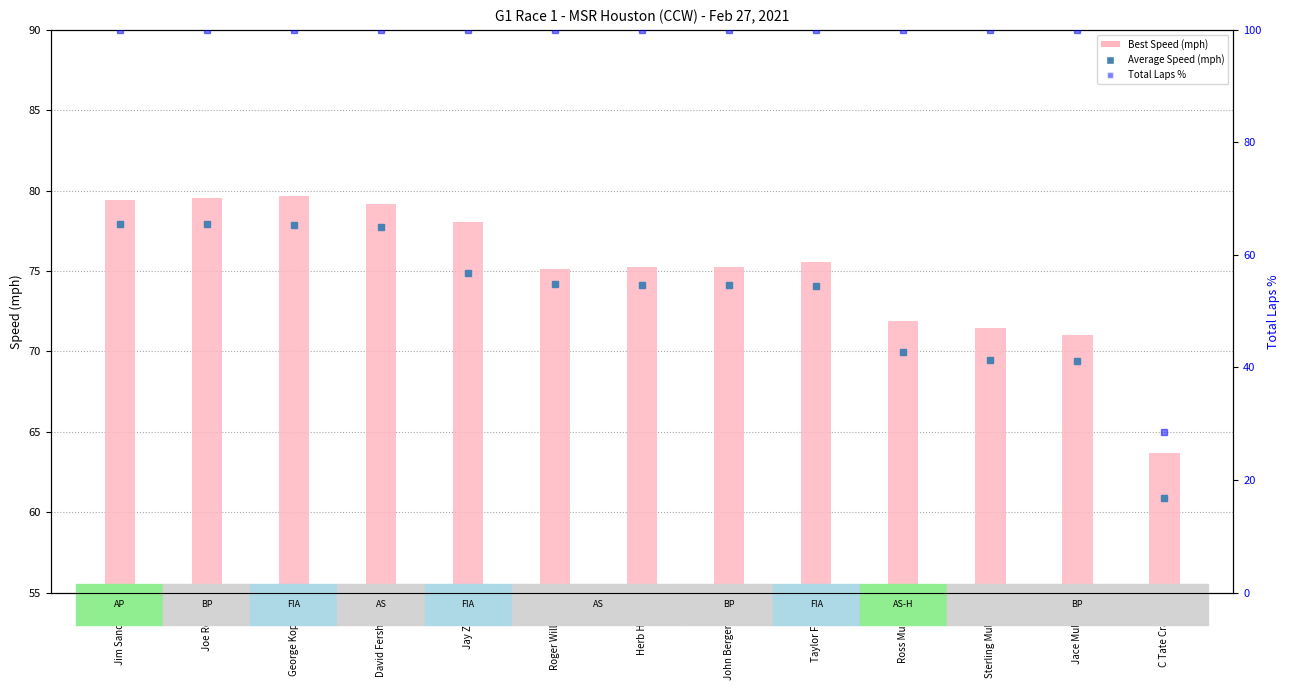

Rank the series at Ross Mussina from lowest to highest value.

Average Speed (mph), Best Speed (mph), Total Laps %